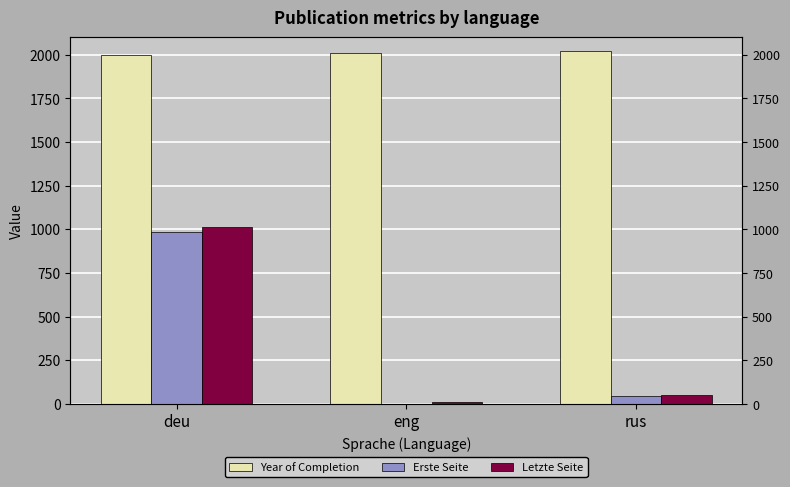

The value of Letzte Seite at rus is 54. True or false?

True